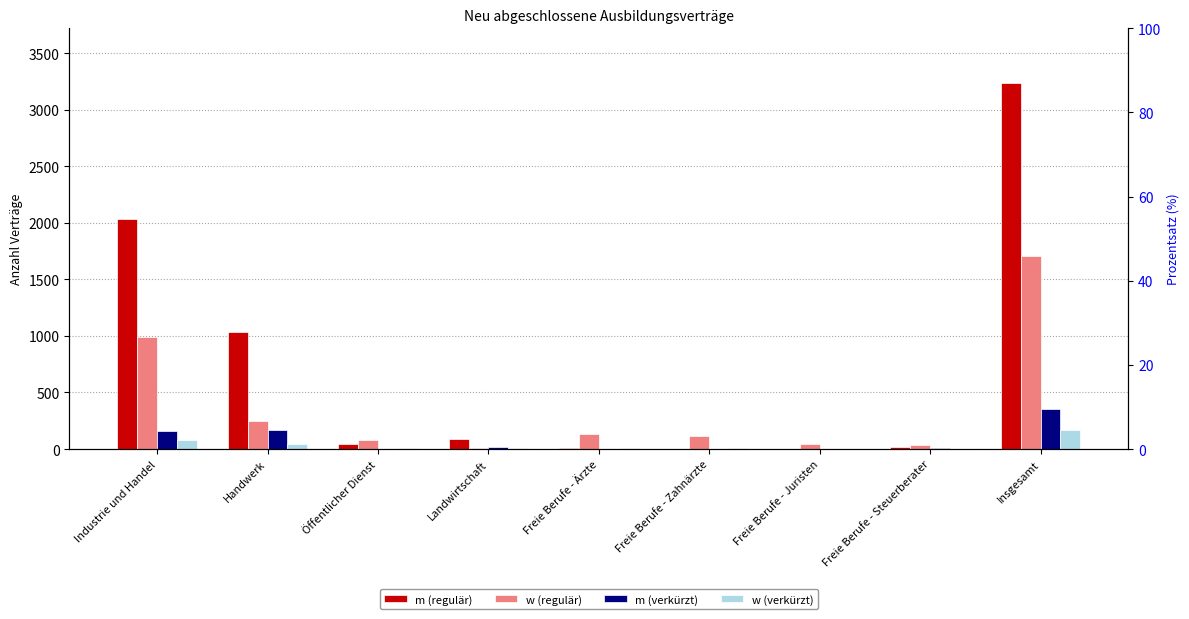

What is the spread (max minus min) of values at Industrie und Handel?

1947